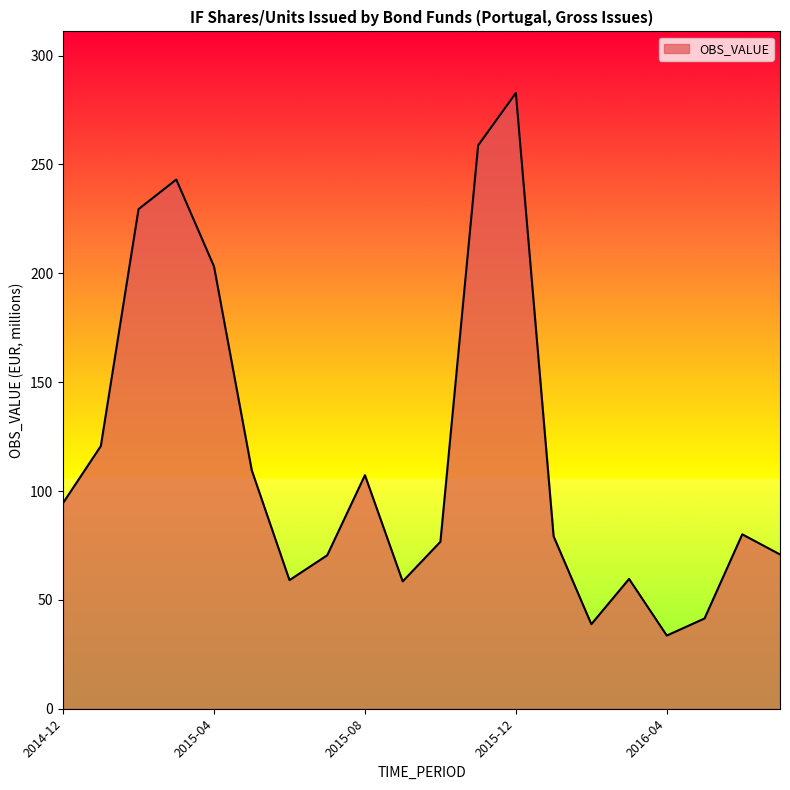

What is the maximum value shown in the chart?

282.9